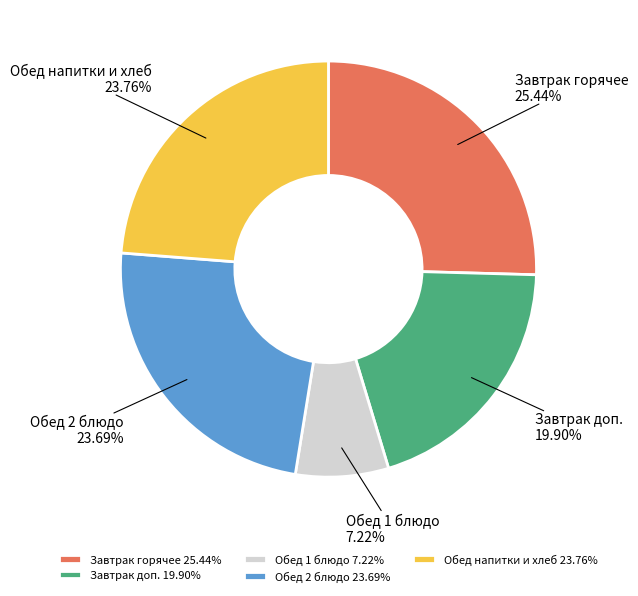

Does Обед напитки и хлеб account for over 50% of the chart?

No